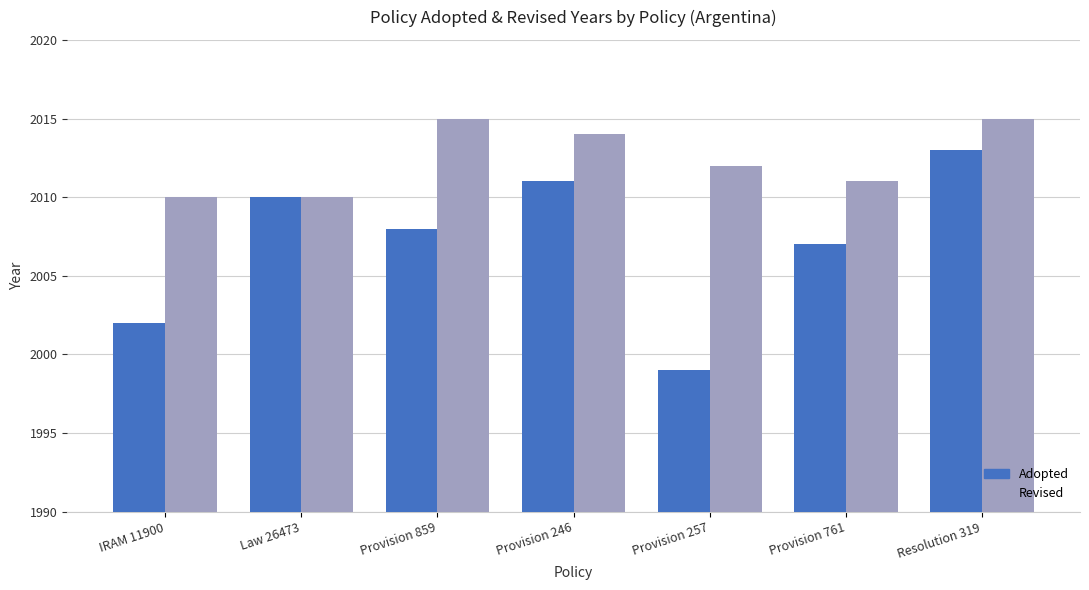

At which category is the sum across all series the highest?

Resolution 319